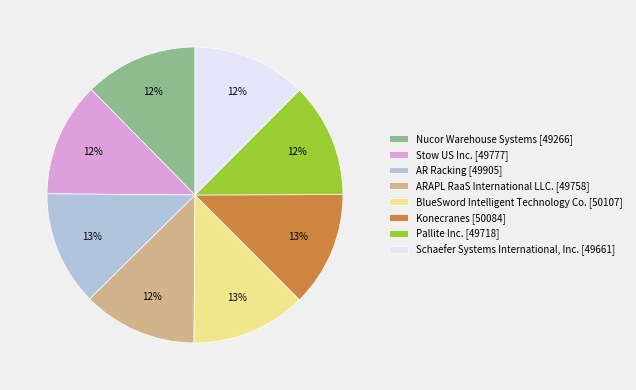

To the nearest percent, what percentage of the pie is ARAPL RaaS International LLC. [49758]?

12%